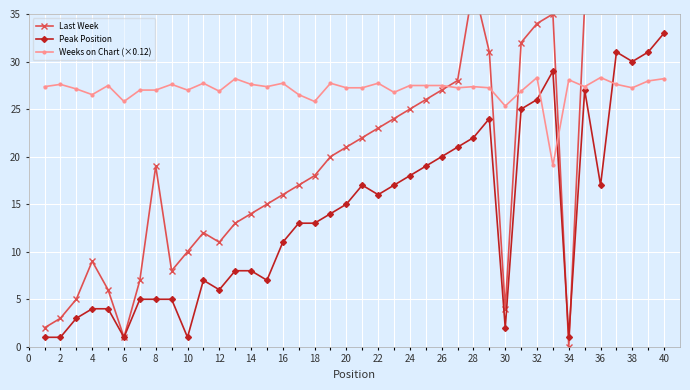

True or false: Weeks on Chart (×0.12) has more than 0 interior local peaks.

True